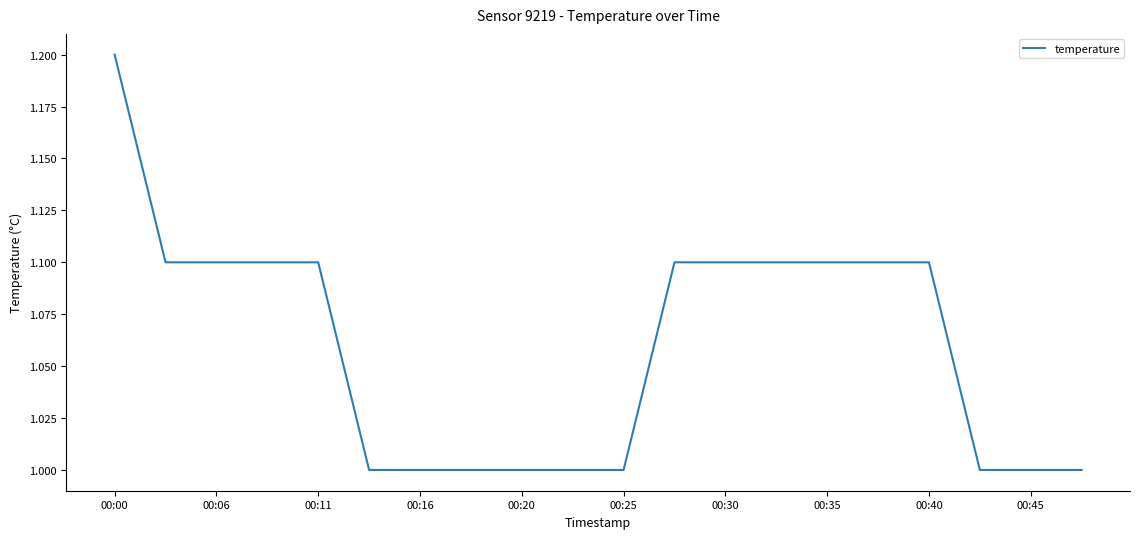

What is the greatest value displayed?

1.2